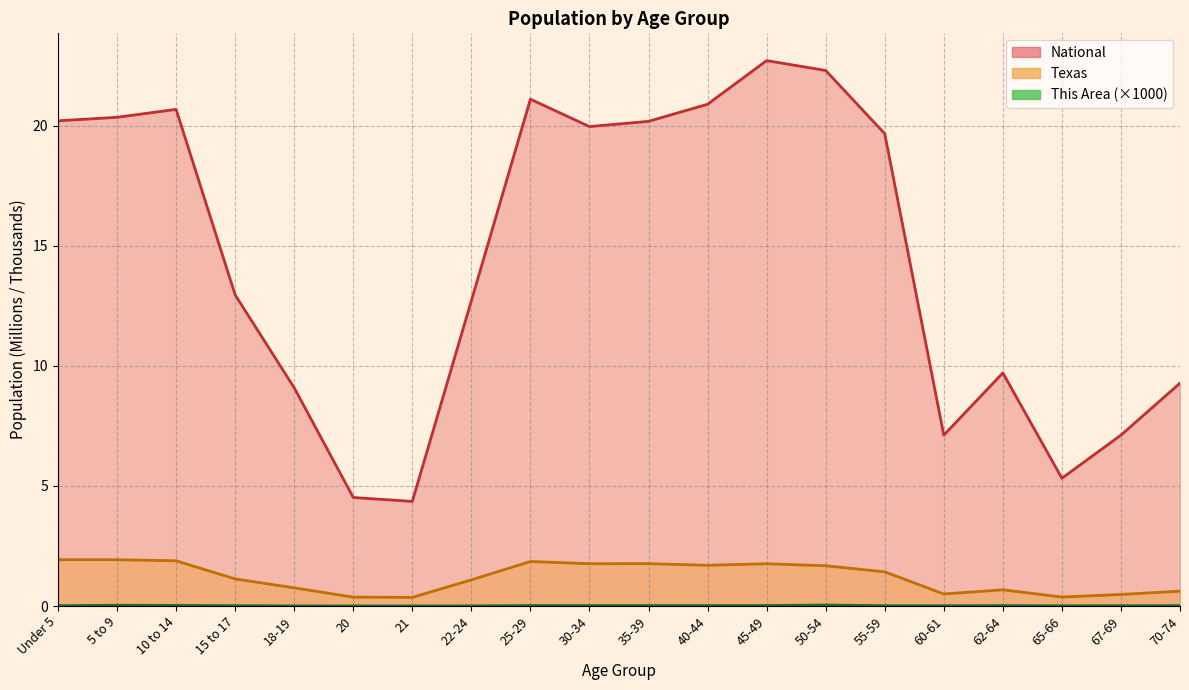

At which category does Texas reach its first local valley?

21